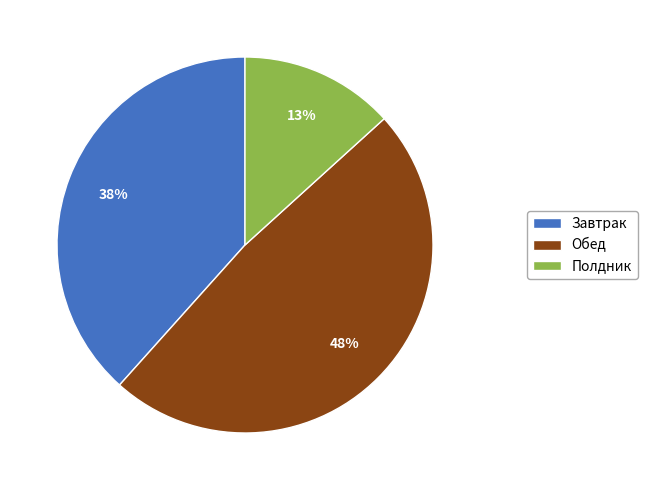

To the nearest percent, what is the difference between the largest and smallest slice percentages?

35%